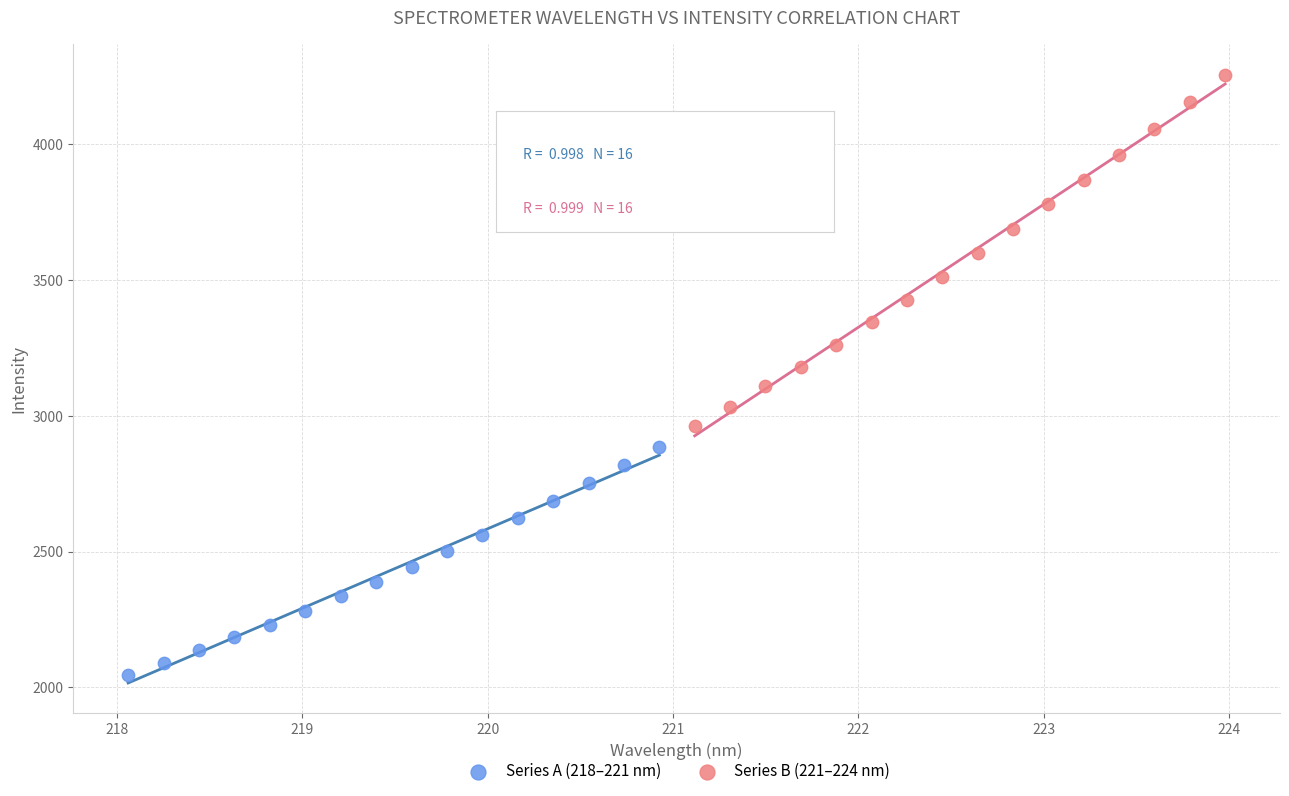

Which series has the largest Y range (max minus min)?

Series B (221–224 nm)